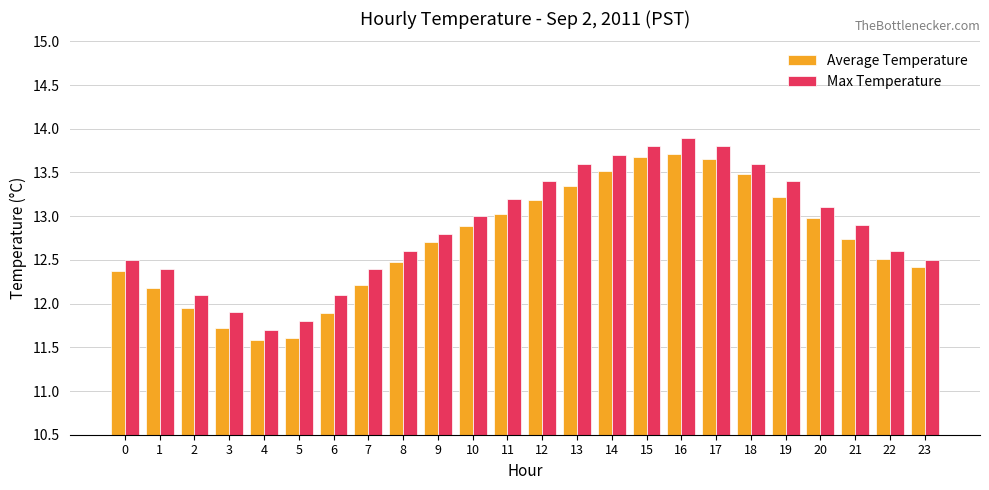

What is the difference between the maximum and minimum values in the Average Temperature series?

2.1